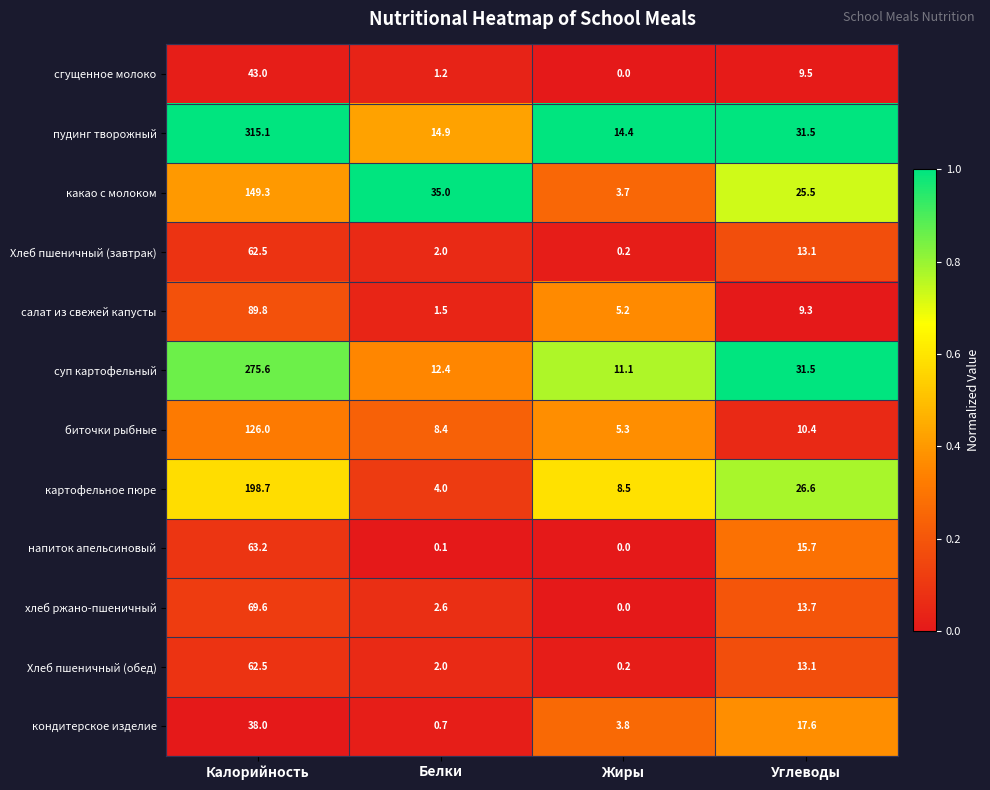

What is the maximum value shown in the chart?

315.1